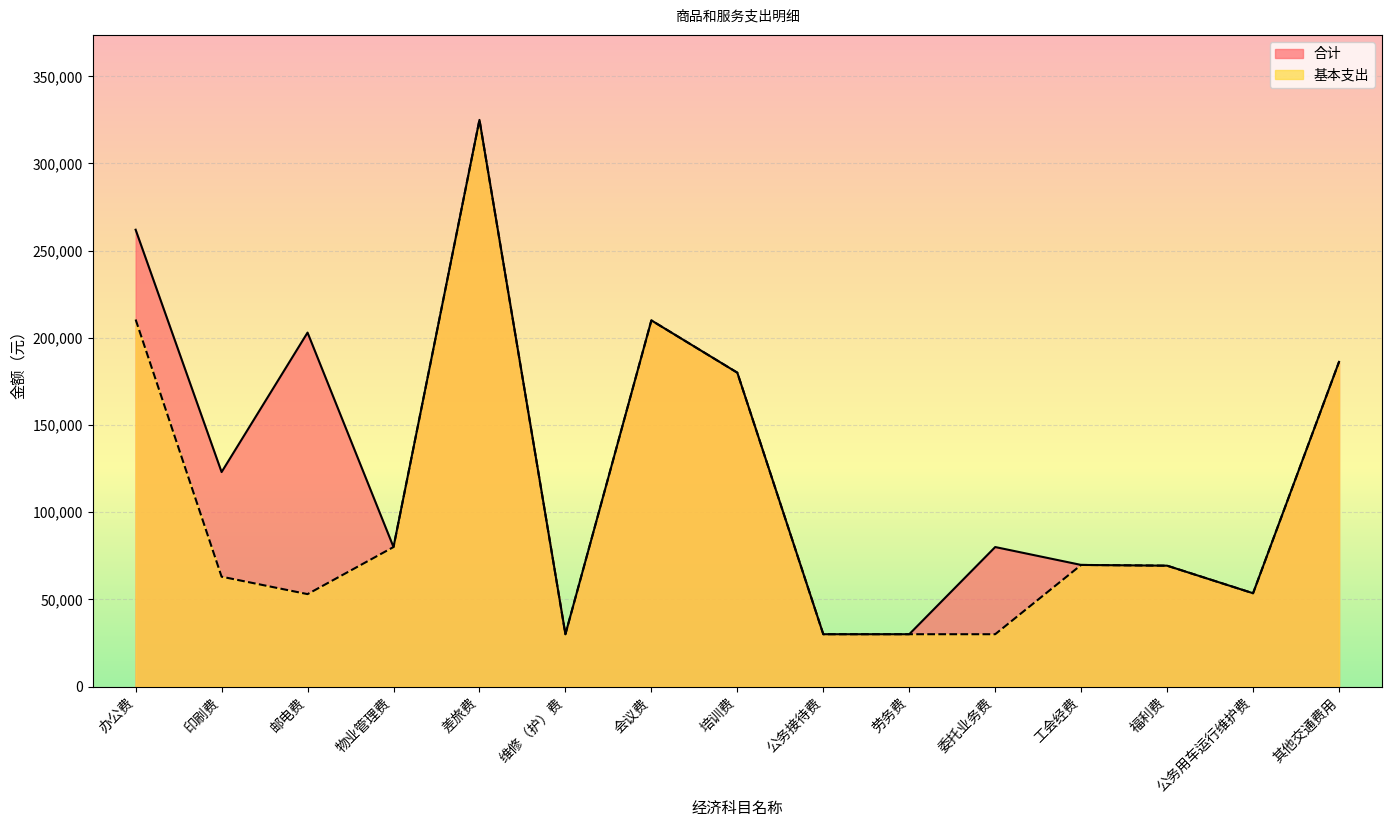

True or false: 基本支出 and 合计 intersect in this chart.

False